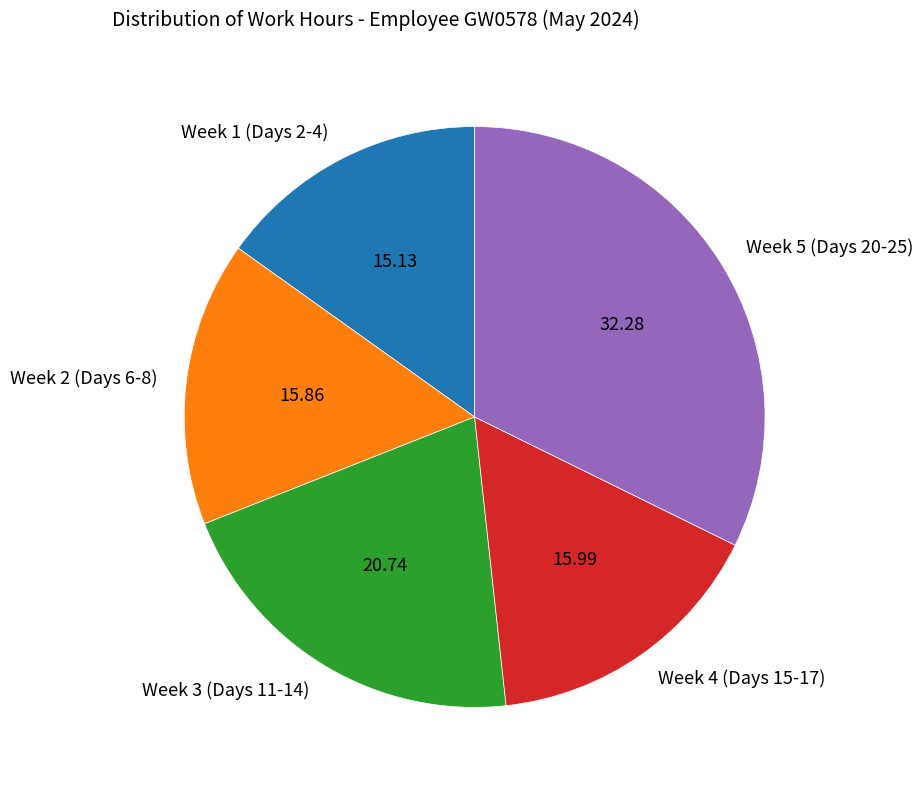

What is the ratio of the value at Week 2 (Days 6-8) to the value at Week 1 (Days 2-4)?

1.0